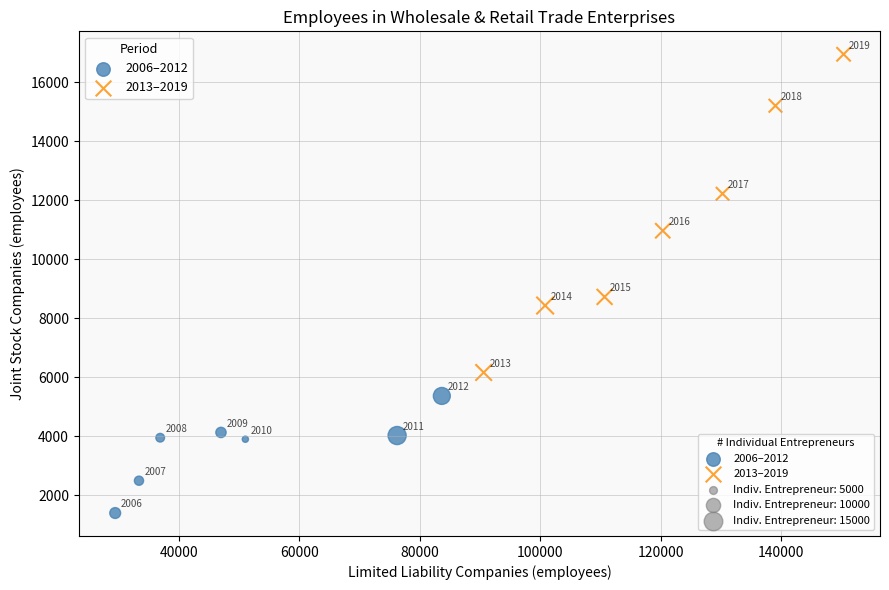

Which series reaches the maximum Y coordinate?

2013–2019